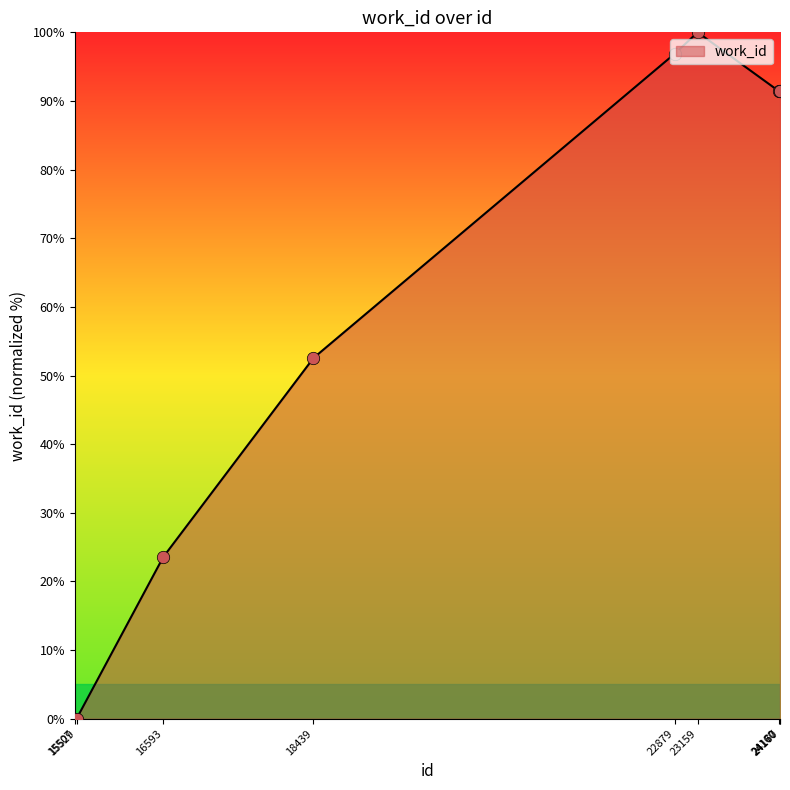

Between 16593 and 23159, which is larger?

23159